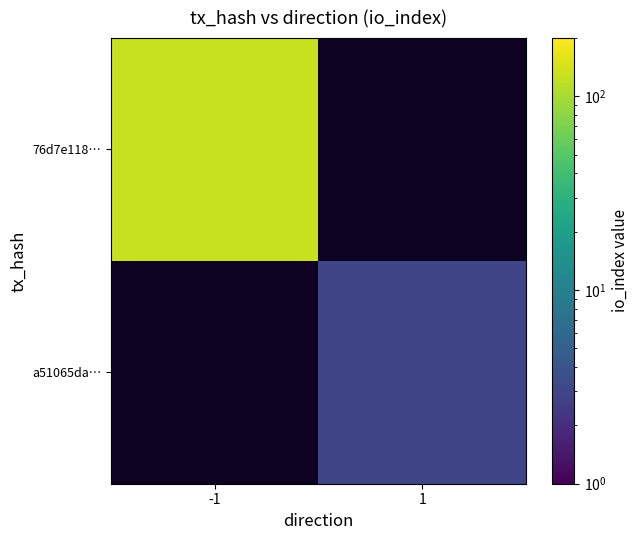

Which series has the largest range (max minus min)?

76d7e118…